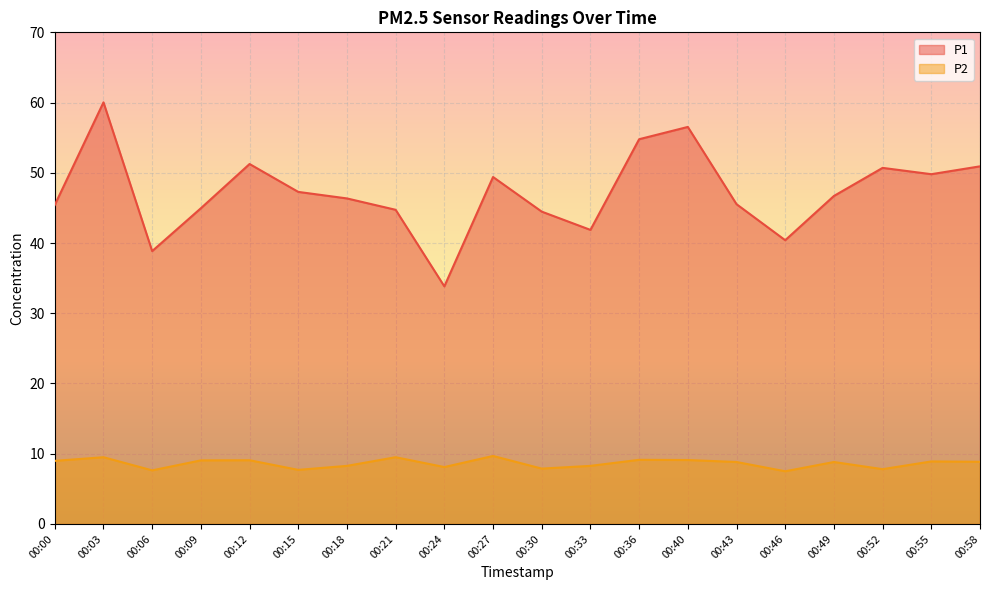

What are all the series names shown in the legend?

P1, P2